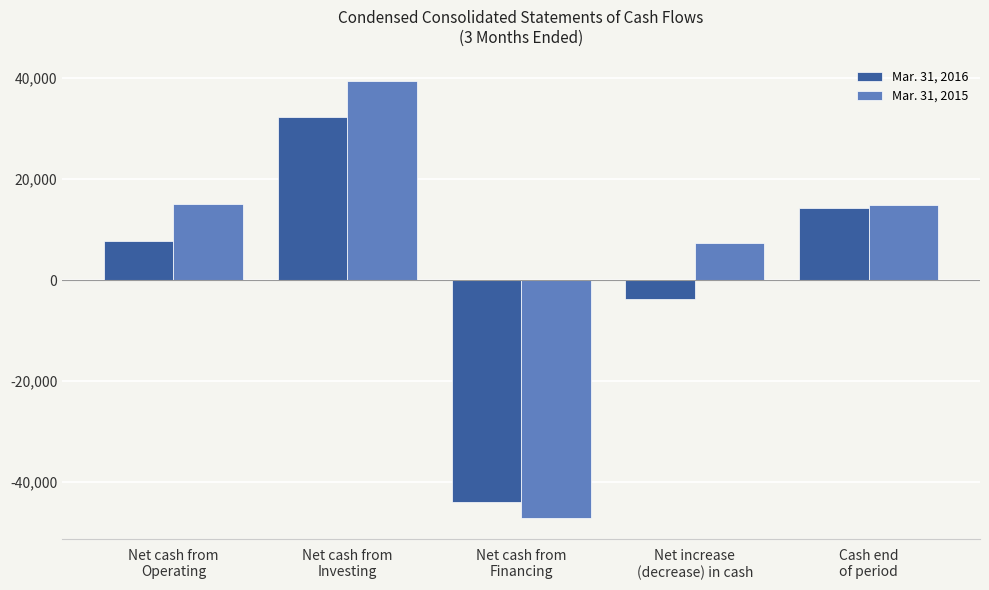

Rank the series by their average value, from highest to lowest.

Mar. 31, 2015, Mar. 31, 2016